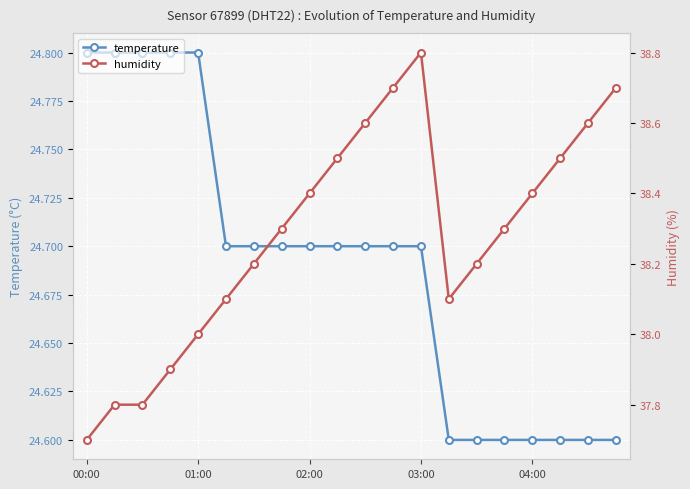

True or false: temperature and humidity intersect in this chart.

False